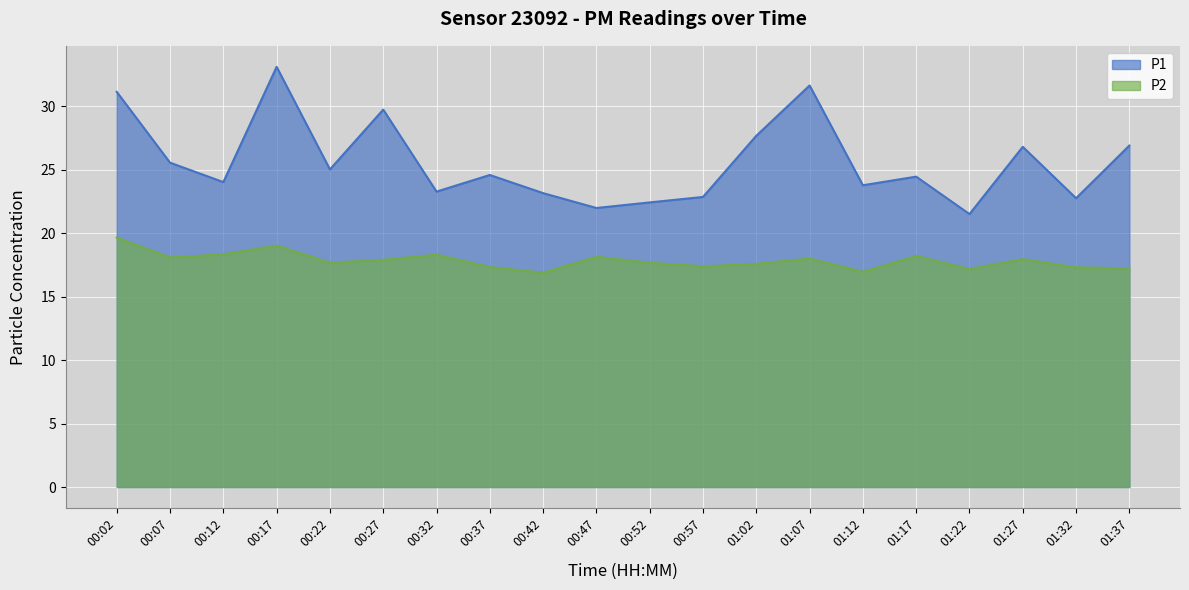

Reading left to right, what are all the values shown in this chart?

P1: 00:02=31.1	00:07=25.6	00:12=24.0	00:17=33.1	00:22=25.0	00:27=29.7	00:32=23.3	00:37=24.6	00:42=23.1	00:47=22.0	00:52=22.4	00:57=22.9	01:02=27.7	01:07=31.6	01:12=23.8	01:17=24.4	01:22=21.5	01:27=26.8	01:32=22.8	01:37=26.9
P2: 00:02=19.6	00:07=18.1	00:12=18.3	00:17=19.0	00:22=17.7	00:27=17.9	00:32=18.3	00:37=17.3	00:42=16.9	00:47=18.1	00:52=17.7	00:57=17.4	01:02=17.6	01:07=18.0	01:12=16.9	01:17=18.2	01:22=17.2	01:27=17.9	01:32=17.3	01:37=17.2